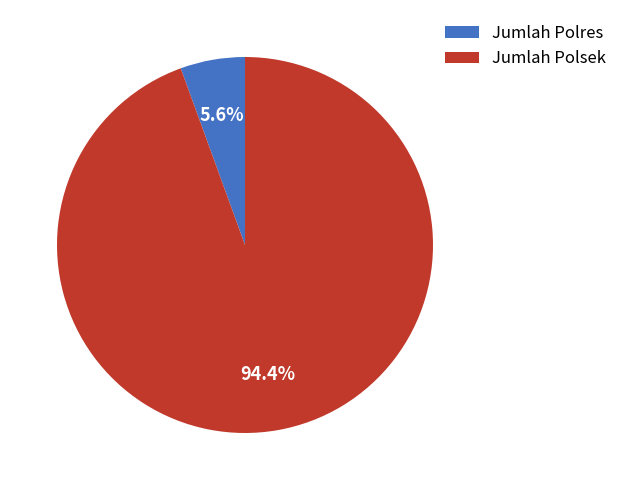

Between Jumlah Polsek and Jumlah Polres, which is larger?

Jumlah Polsek